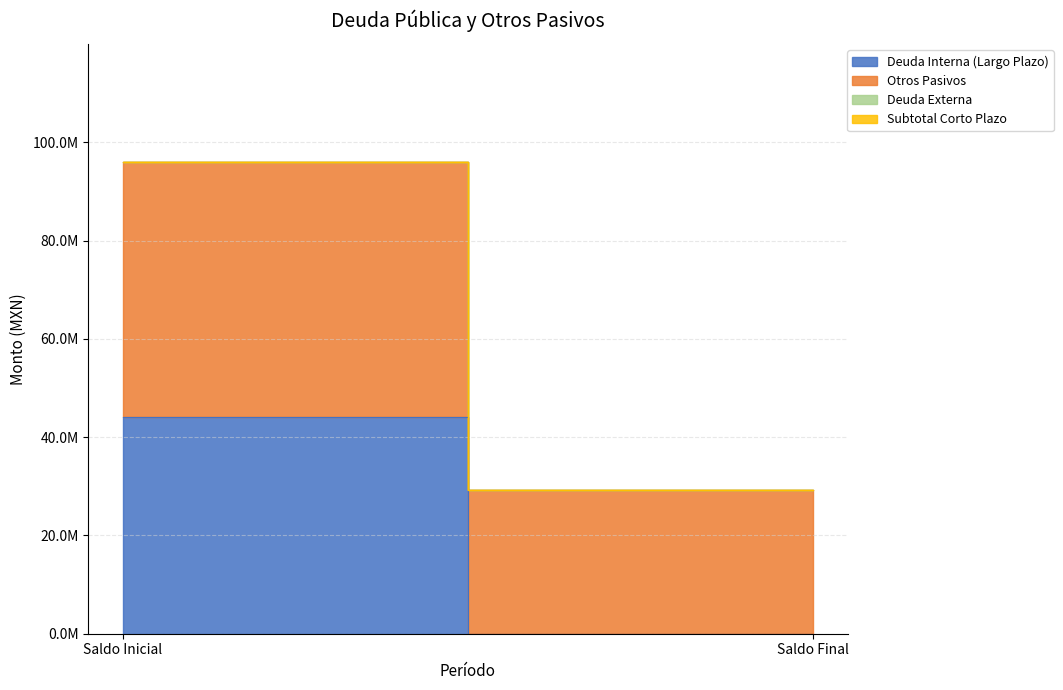

How many data points in Deuda Interna (Largo Plazo) are less than 44066757?

1